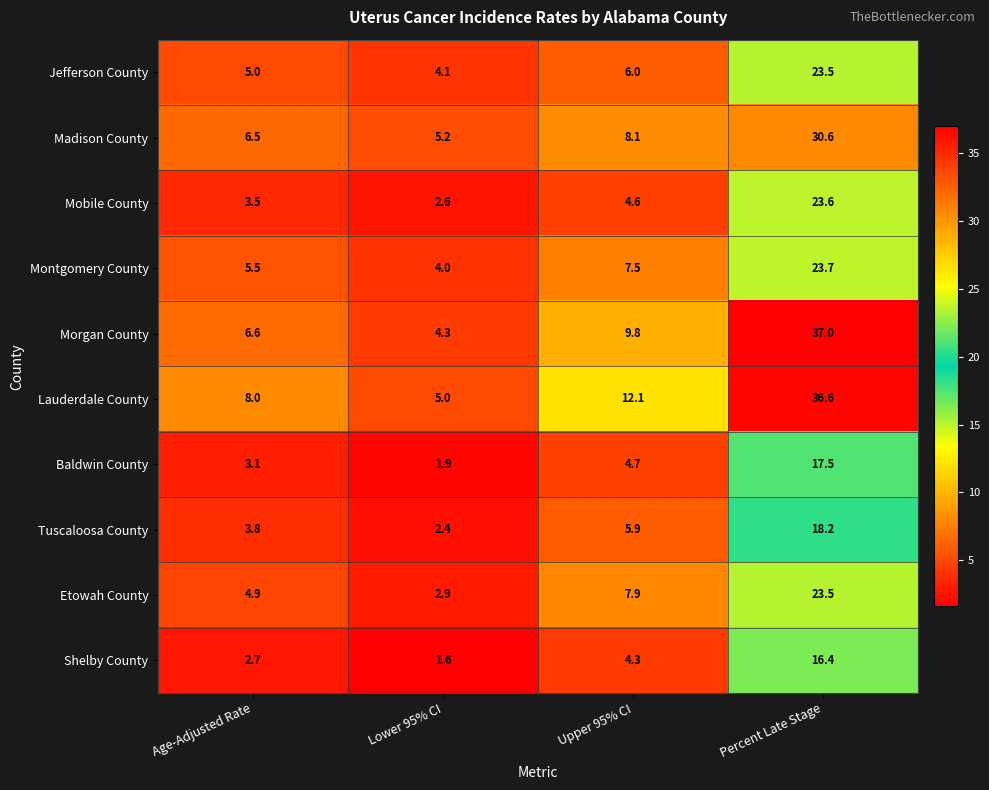

What is the average value of the Jefferson County series?

9.7